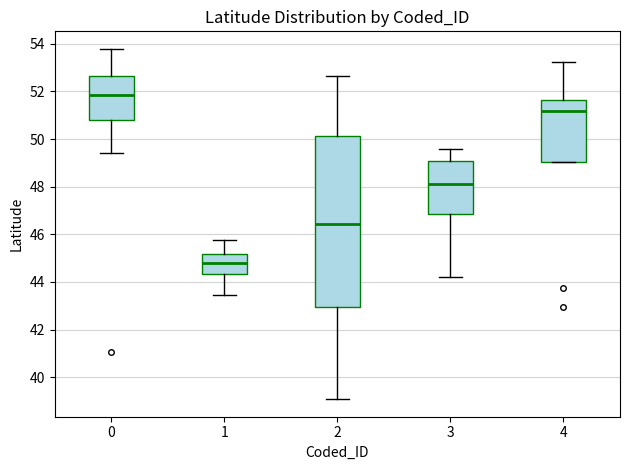

Reading left to right, read every box against the y-axis: the position of its median line, the range the box covers, and the ends of its whiskers. The values are not printed on the chart, so give them approximately, as read against the axis.

0: median 51.8, box 50.8 to 52.6, whiskers 49.4 to 53.8
1: median 44.8, box 44.4 to 45.2, whiskers 43.4 to 45.8
2: median 46.4, box 43.0 to 50.2, whiskers 39.0 to 52.6
3: median 48.2, box 46.8 to 49.0, whiskers 44.2 to 49.6
4: median 51.2, box 49.0 to 51.6, whiskers 49.0 to 53.2